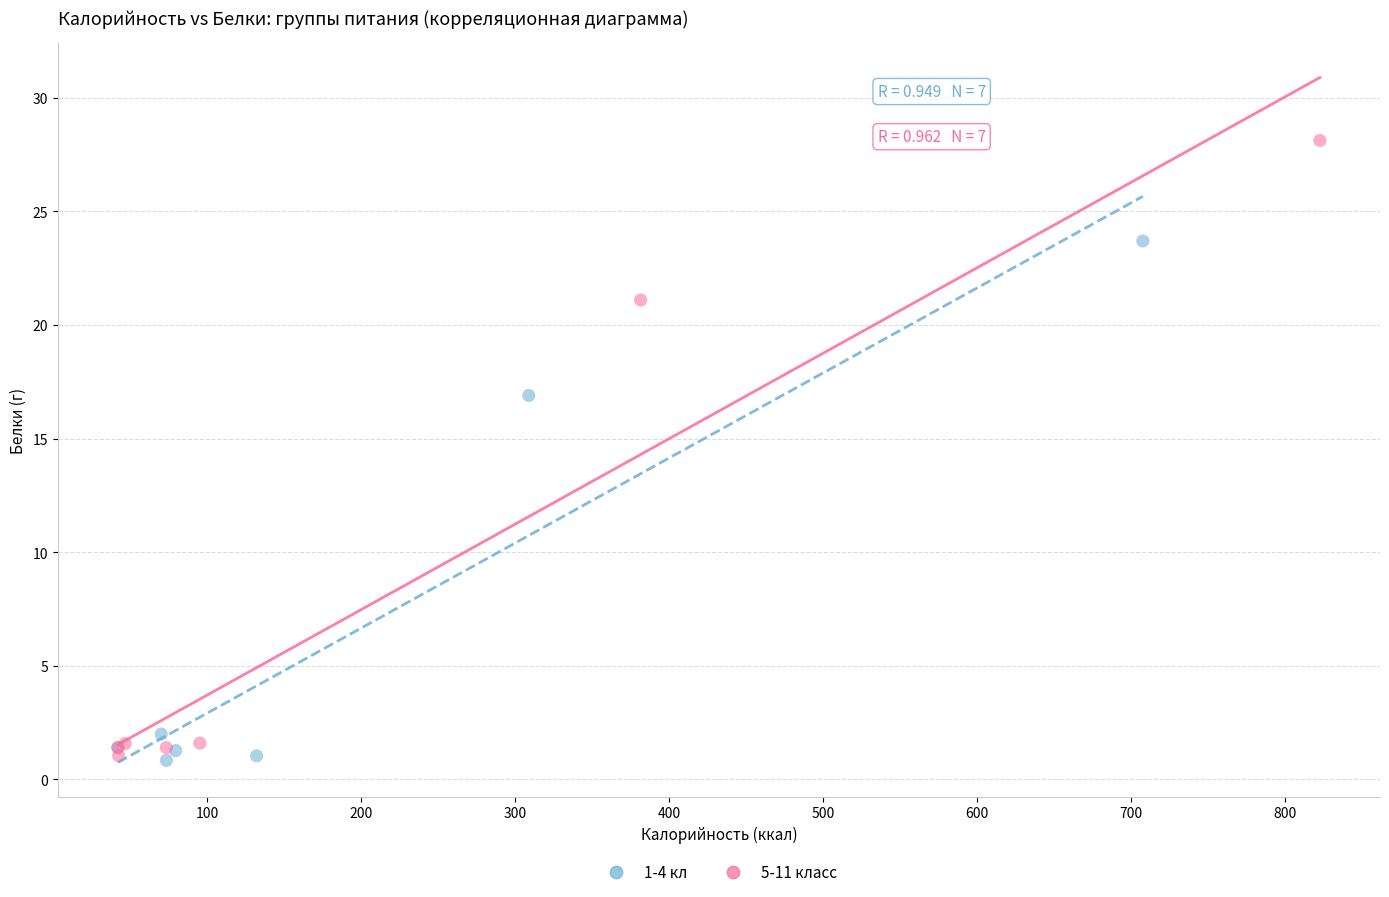

What are all the series names shown in the legend?

1-4 кл, 5-11 класс